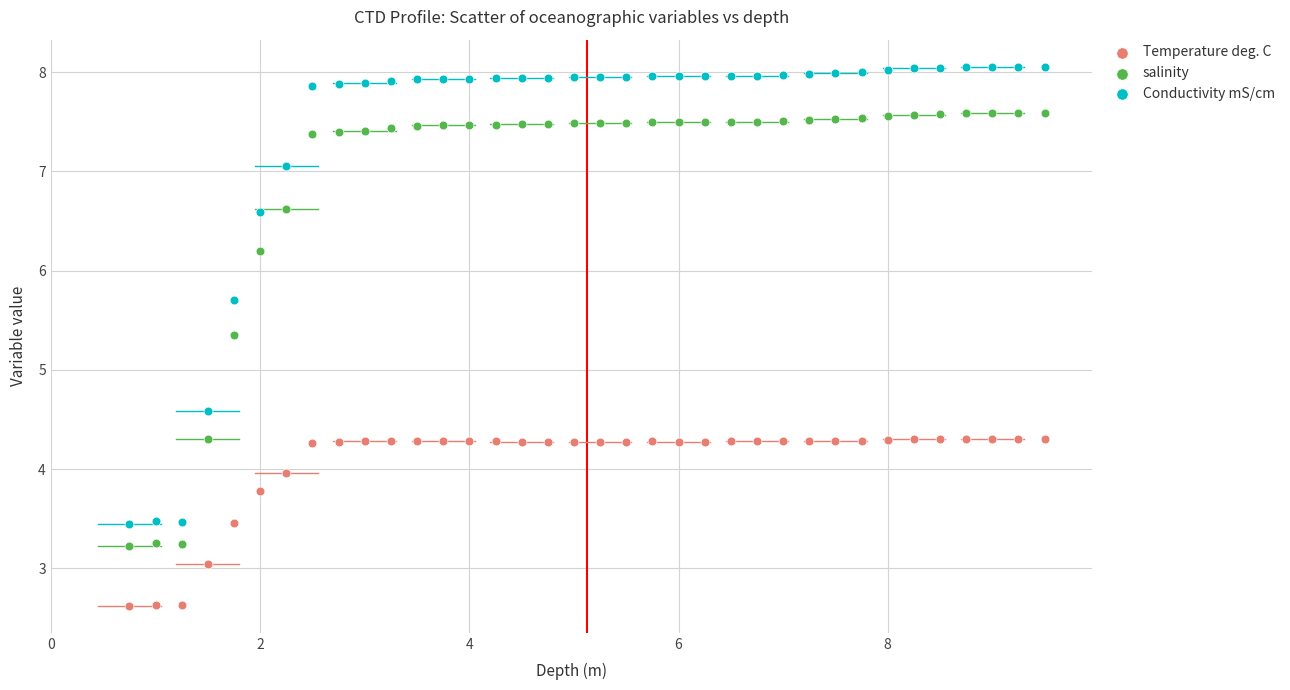

Which series reaches the maximum Y coordinate?

Conductivity mS/cm